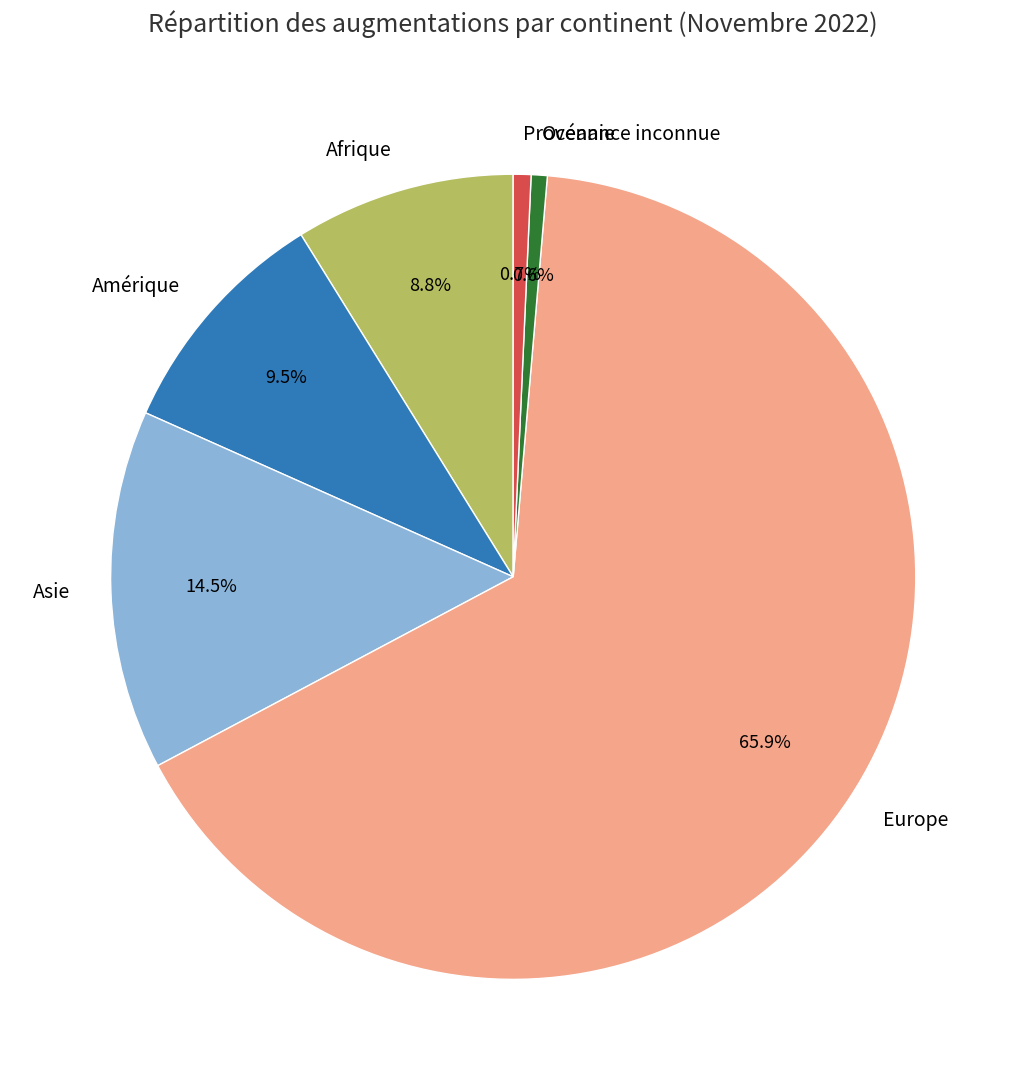

Approximately how many times larger is the value at Provenance inconnue compared to Afrique?

0.1